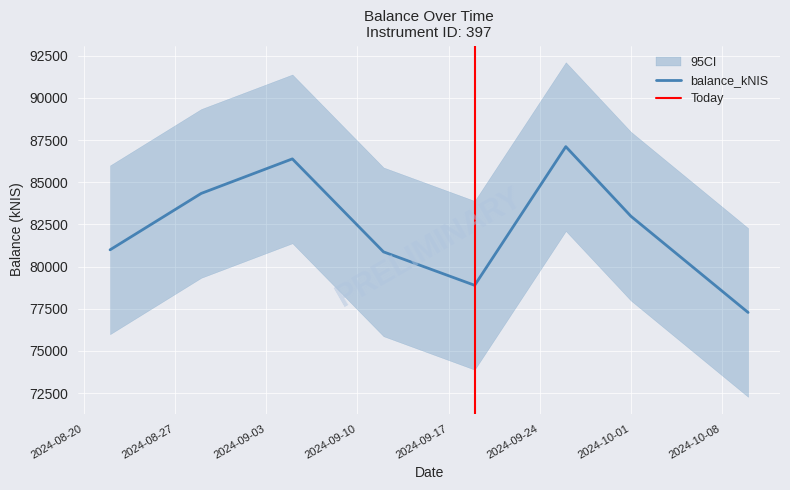

How many lines are shown in the chart?

1